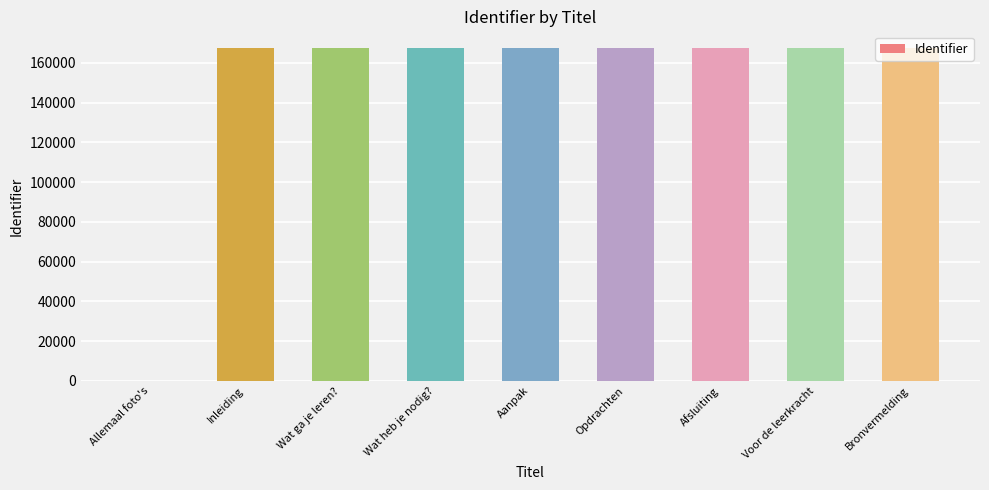

What is the maximum value shown in the chart?

167450